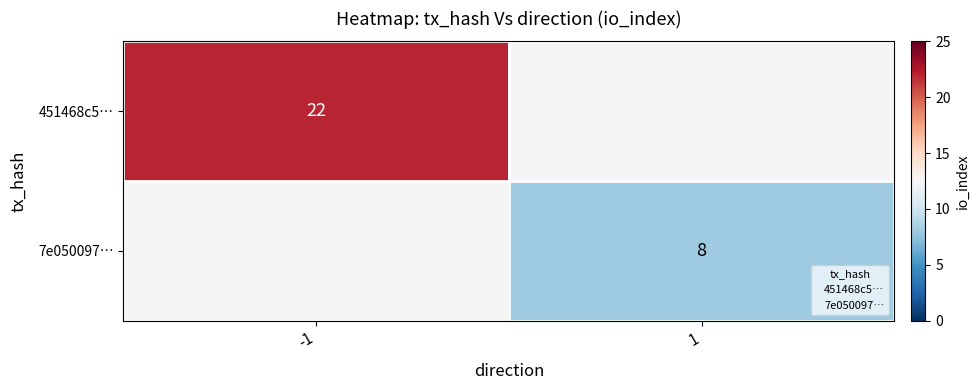

What is the minimum value for 451468c5…?

22.0